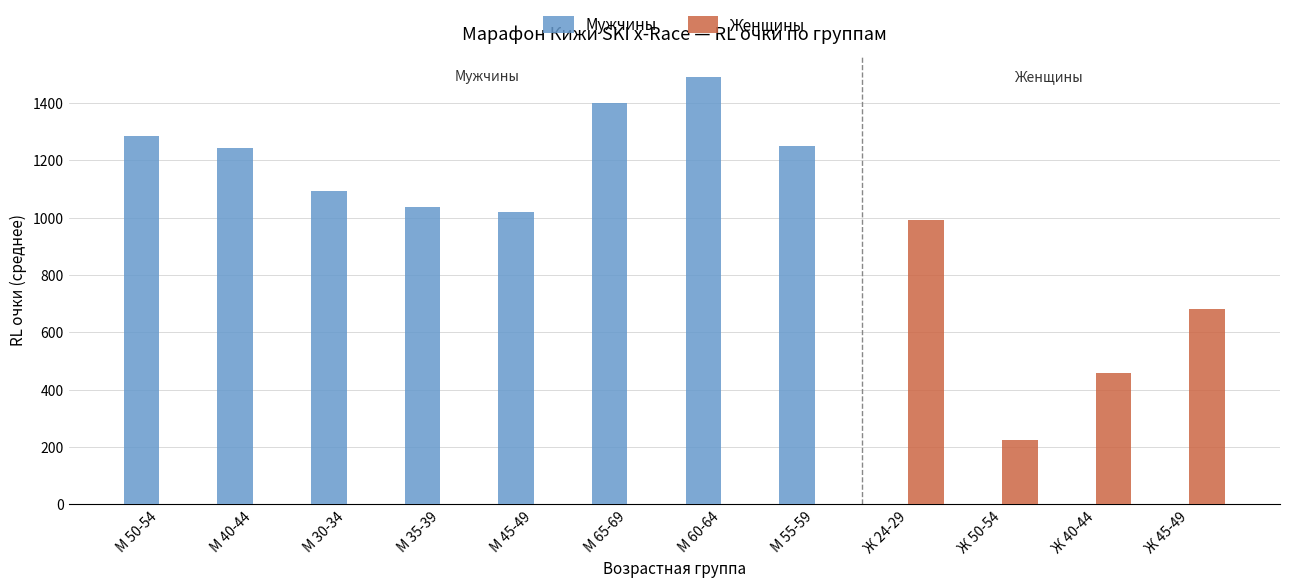

What value does the Мужчины series have at М 30-34?

1095.0